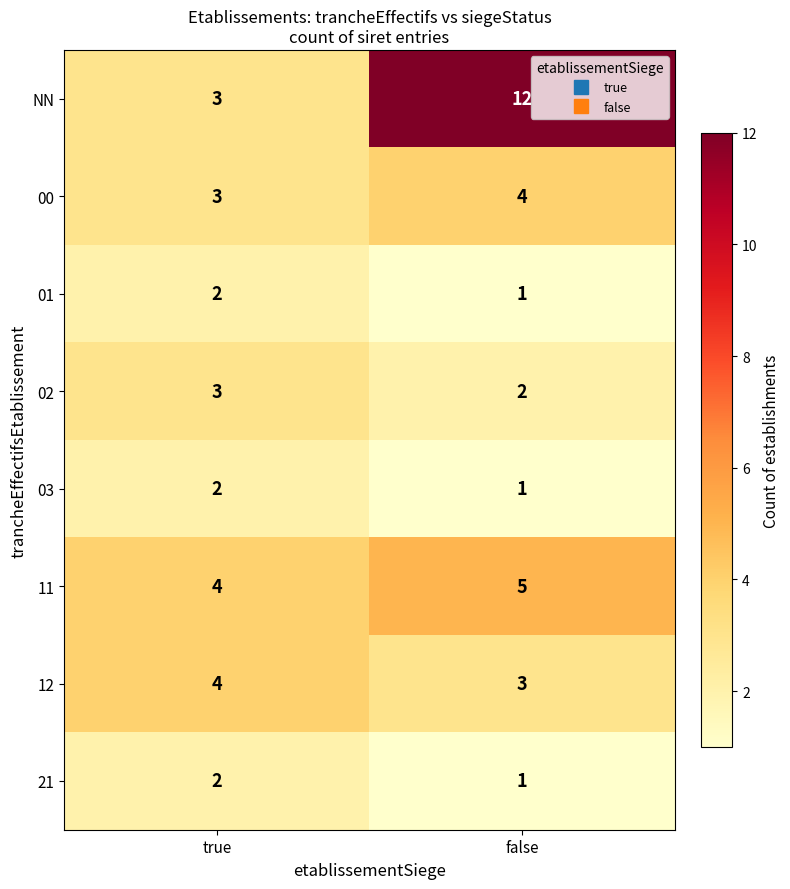

The value of 11 at false is 9. True or false?

False